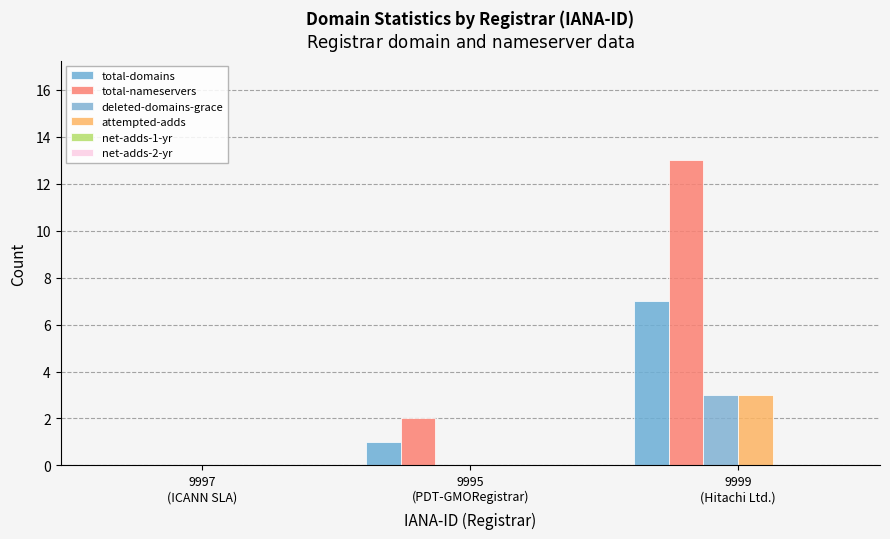

What is the label of the 1st bar from the right?

9999
(Hitachi Ltd.)